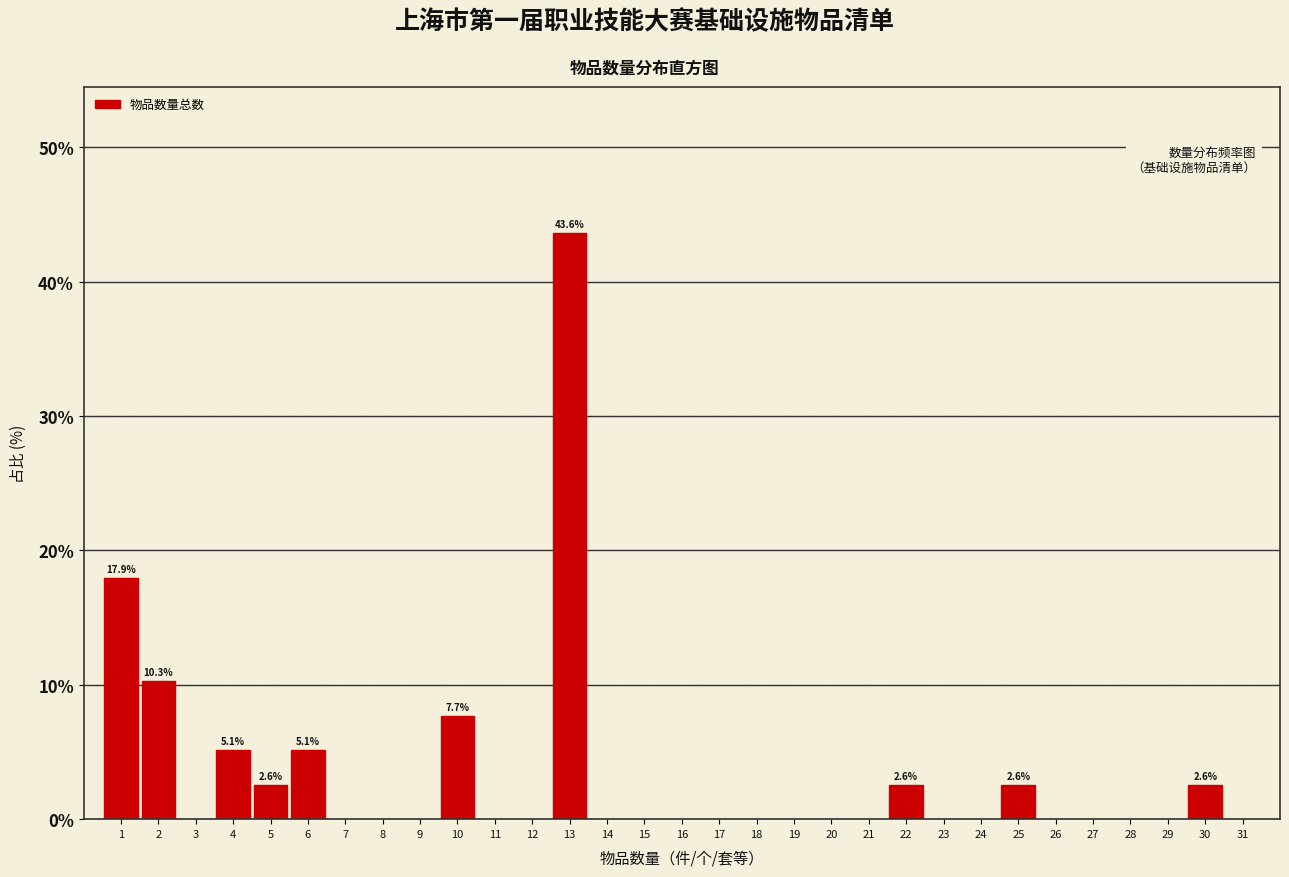

Reading left to right, list all the values displayed in this chart.

17.9	10.3	5.1	2.6	5.1	7.7	43.6	2.6	2.6	2.6